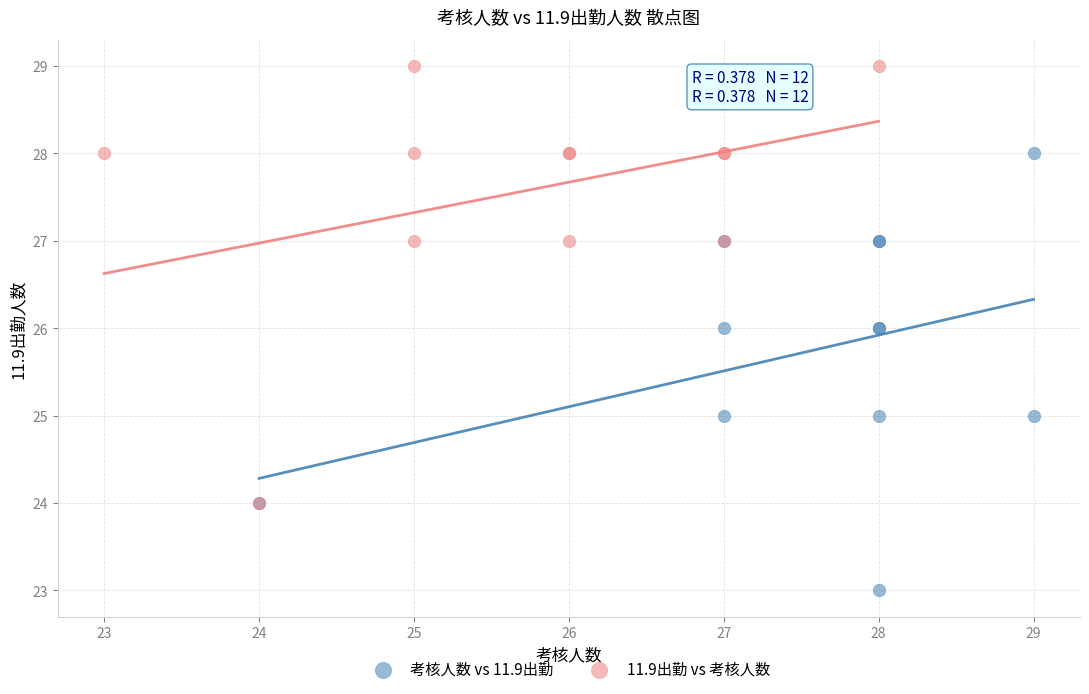

Which series reaches the maximum Y coordinate?

11.9出勤 vs 考核人数